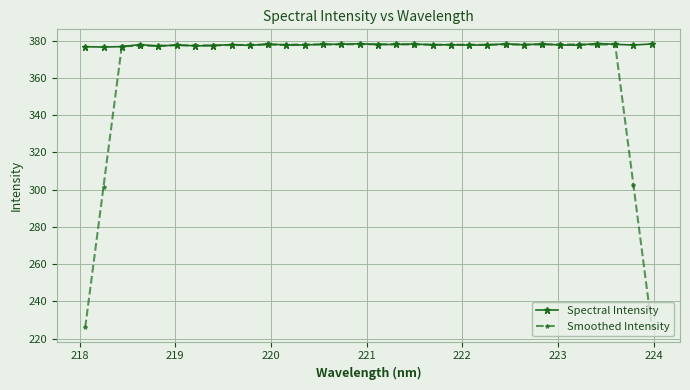

Which series has the widest spread of values?

Smoothed Intensity